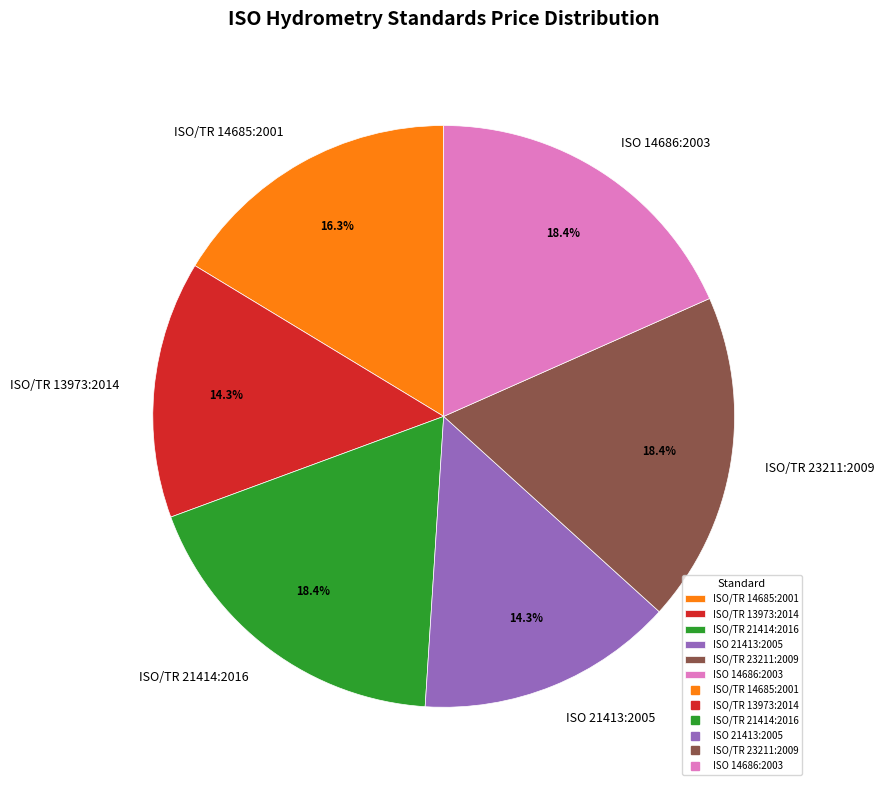

True or false: ISO/TR 13973:2014 accounts for 14% of the total.

True